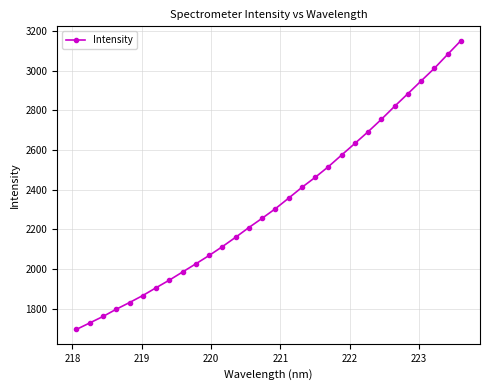

What is the smallest value displayed?

1695.4